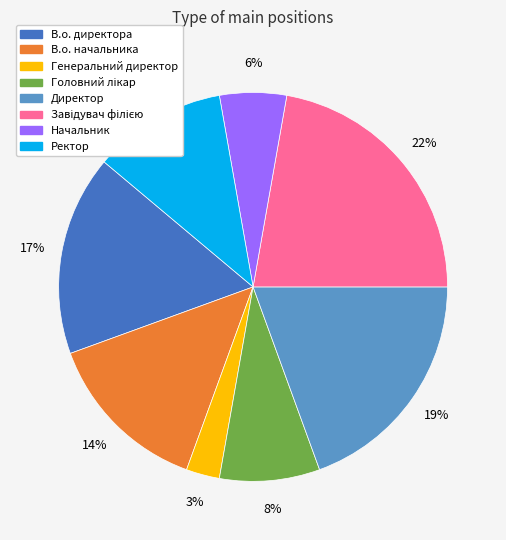

Do Директор and Начальник together represent more than half of the pie?

No